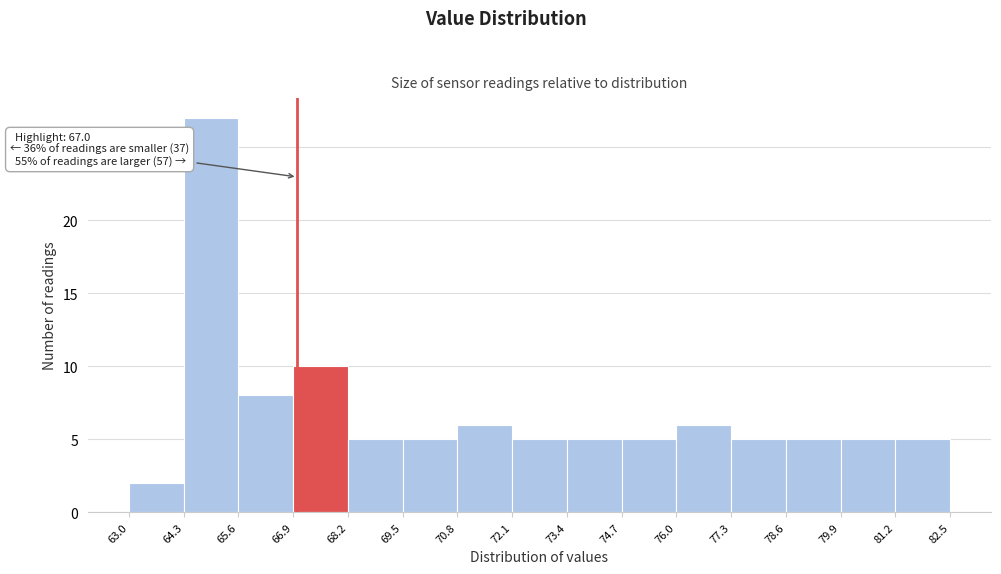

Which range on the x-axis has the tallest bar?

64.3 to 65.6